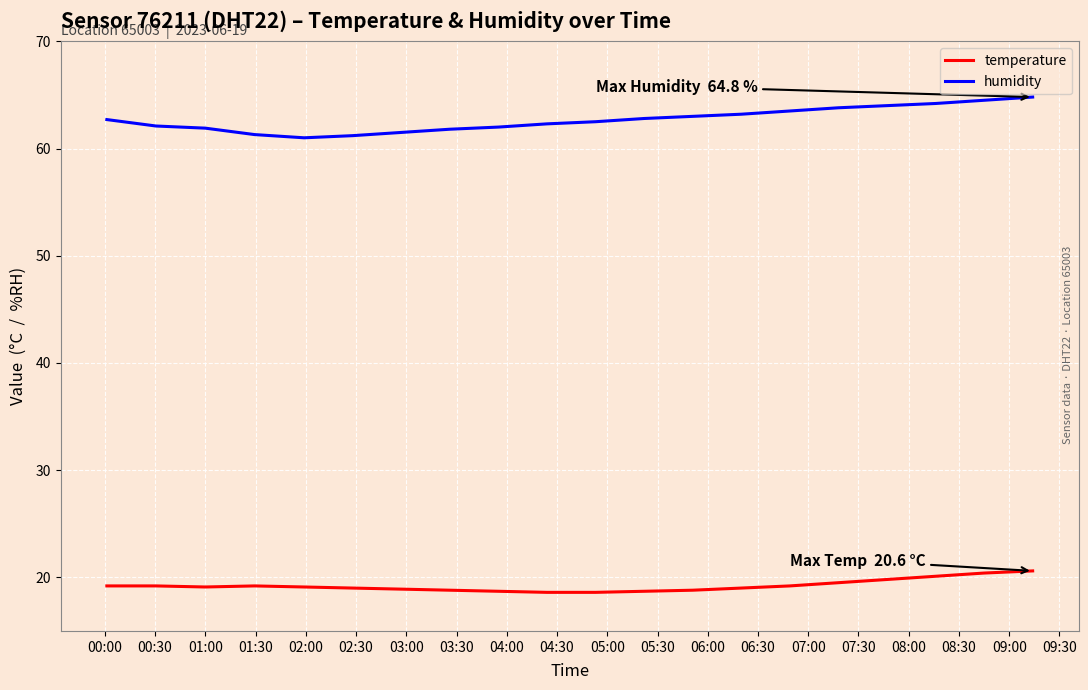

Which series has the widest spread of values?

humidity